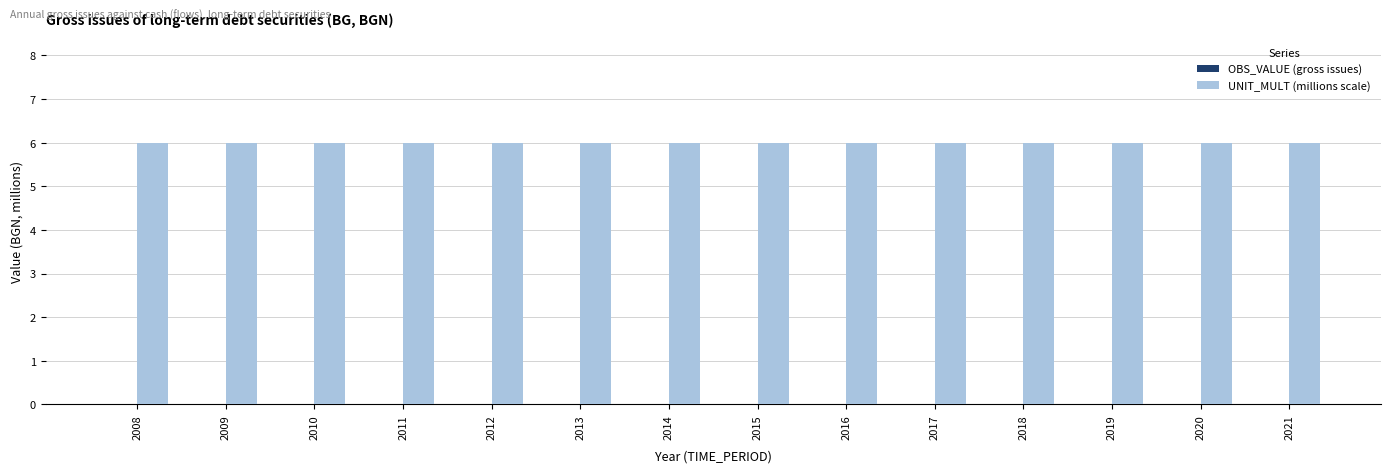

At how many categories does at least one series exceed 4?

14